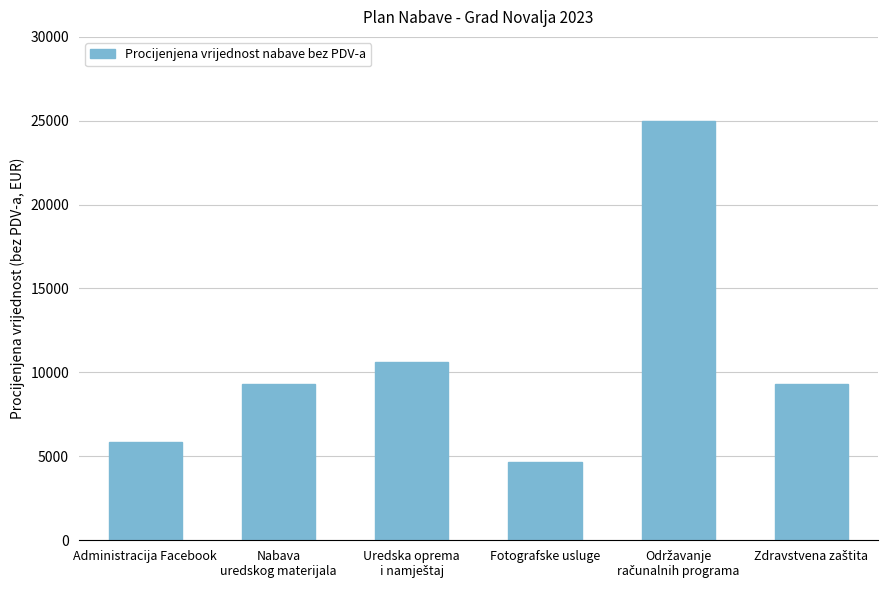

Which label corresponds to the smallest value in the chart?

Fotografske usluge